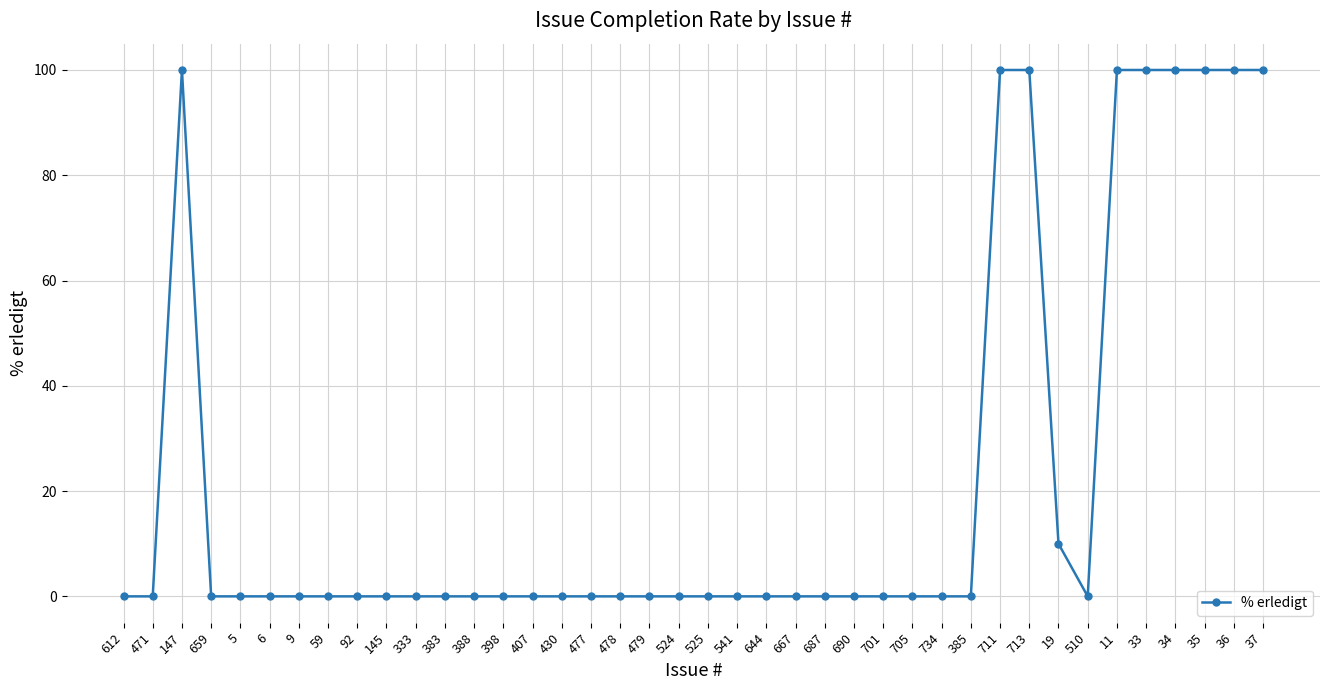

What is the change in value from 407 to 34?

+100